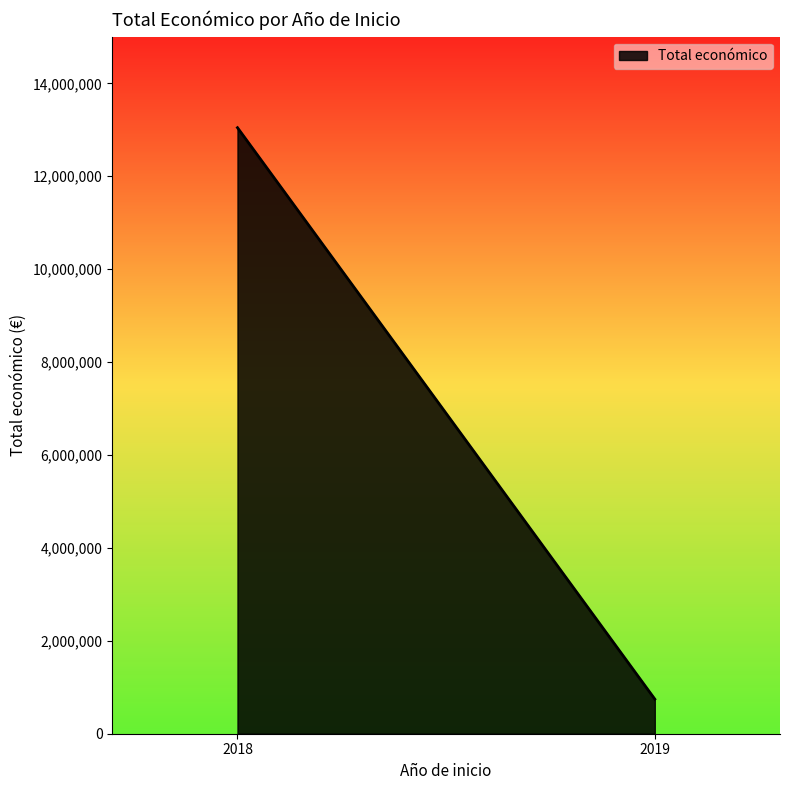

What is the difference between the maximum and minimum values?

12300129